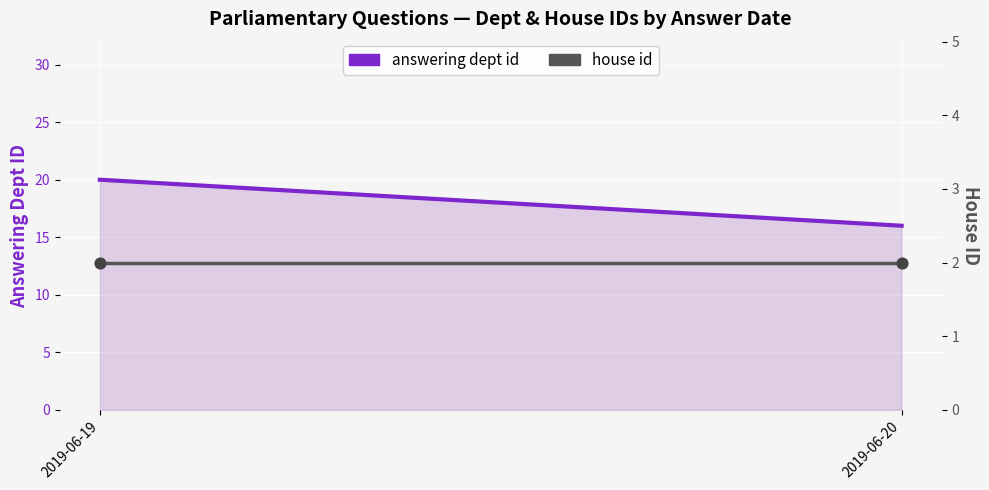

At how many categories does at least one series exceed 14?

2